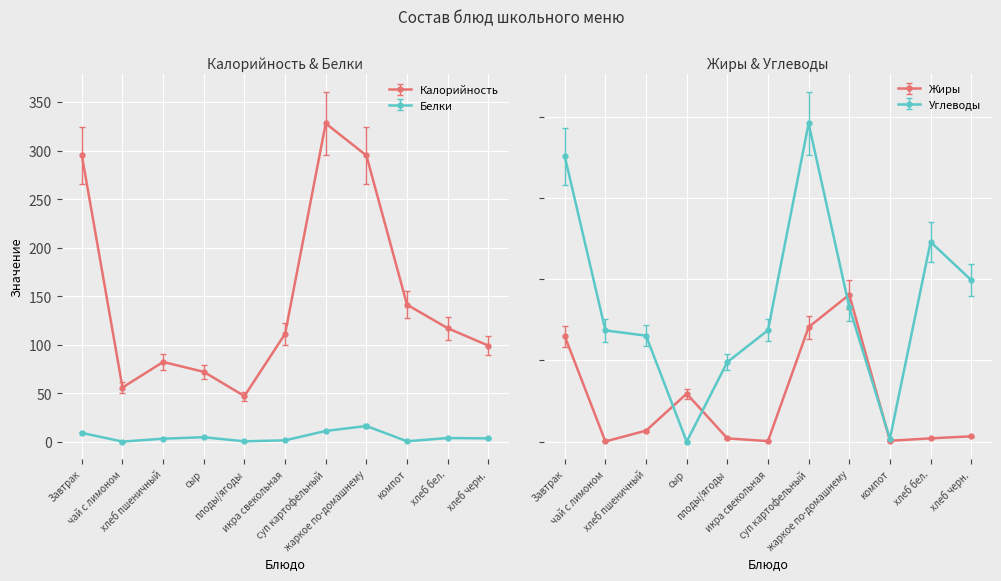

Which series has the largest total across all categories?

Калорийность